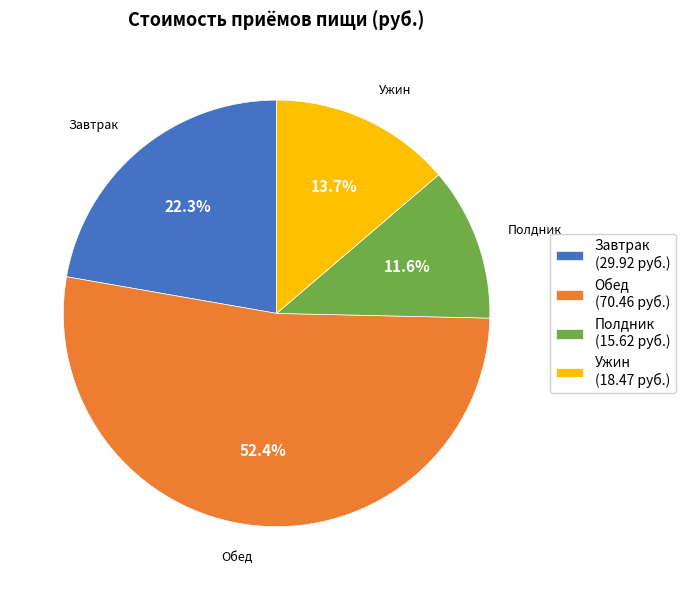

What percentage is the Ужин slice, to the nearest percent?

14%